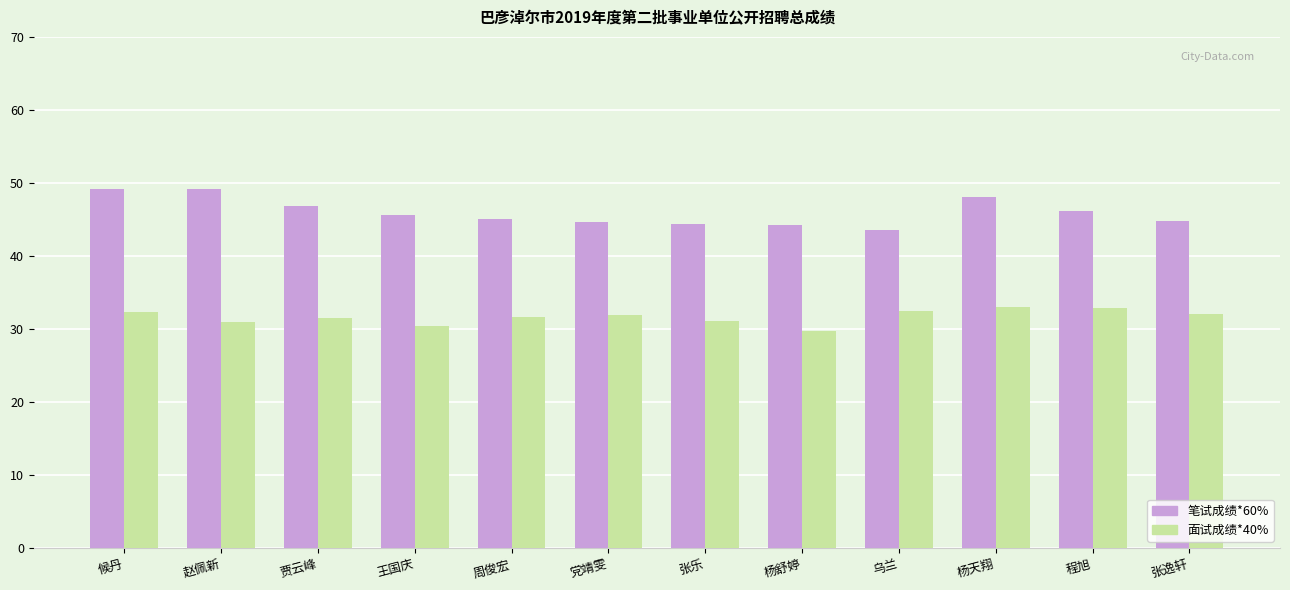

What value does the 笔试成绩*60% series have at 候丹?

49.2